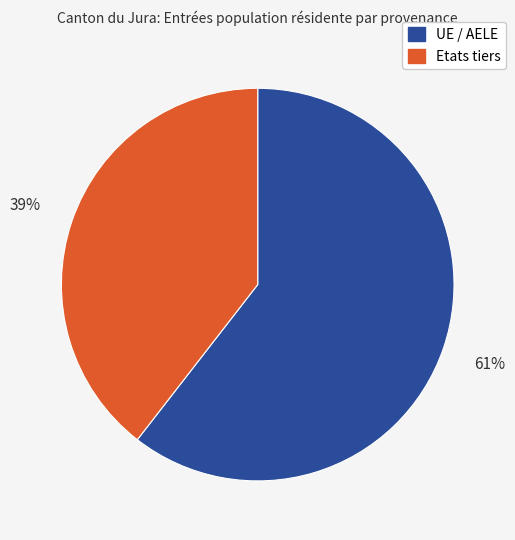

To the nearest percent, what is the combined percentage of Etats tiers and UE / AELE?

100%